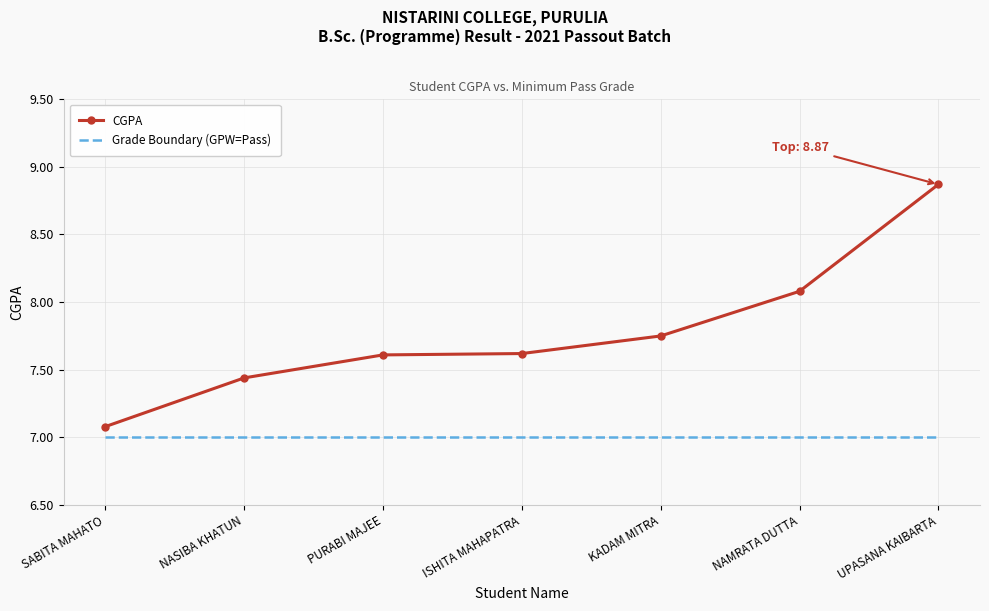

What are all the series names shown in the legend?

CGPA, Grade Boundary (GPW=Pass)